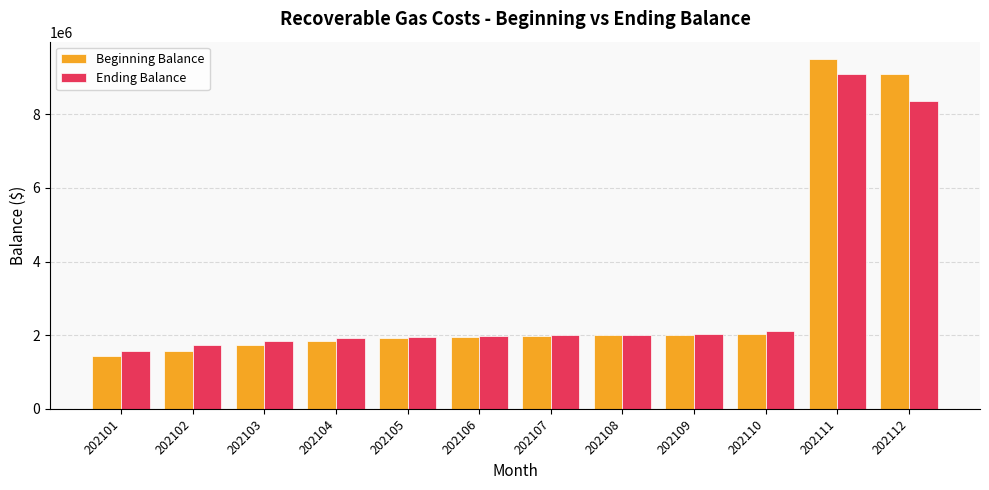

What are all the series names shown in the legend?

Beginning Balance, Ending Balance